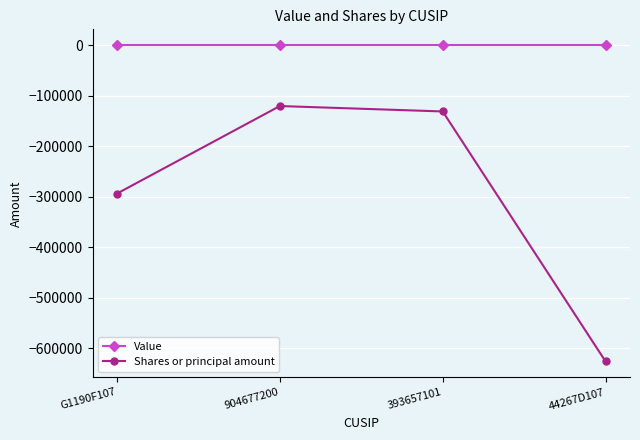

What is the label of the 2nd point from the left?

904677200